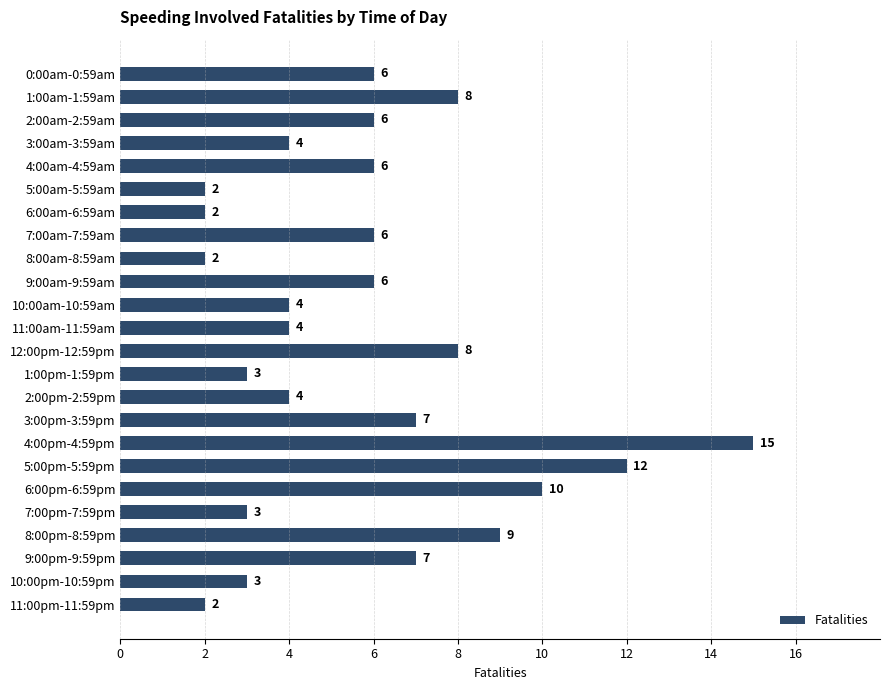

Is it true that the value at 6:00pm-6:59pm is 6?

False